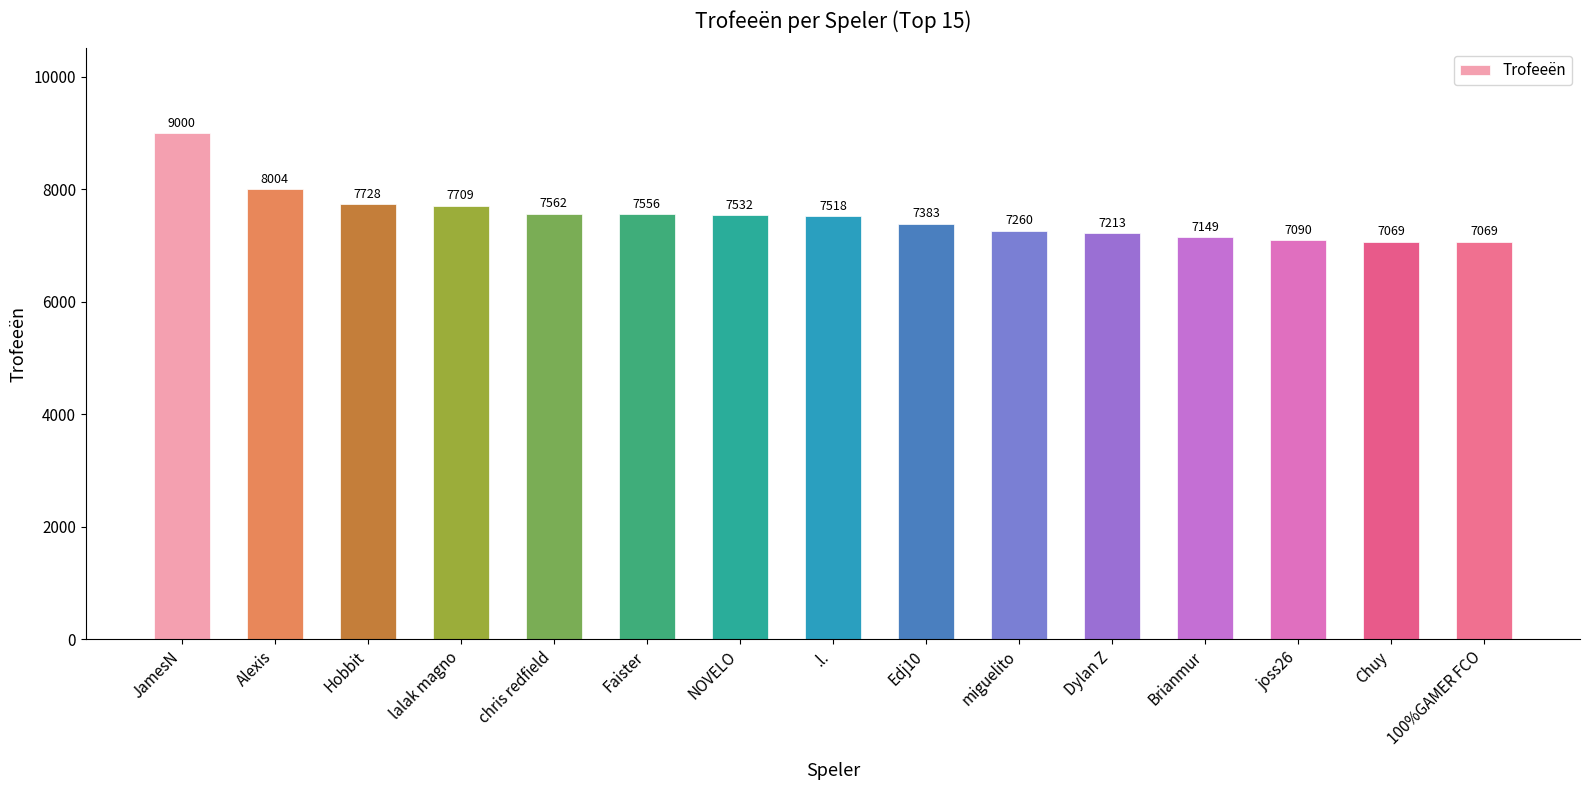

The chart shows a value of 2159 at miguelito. True or false?

False